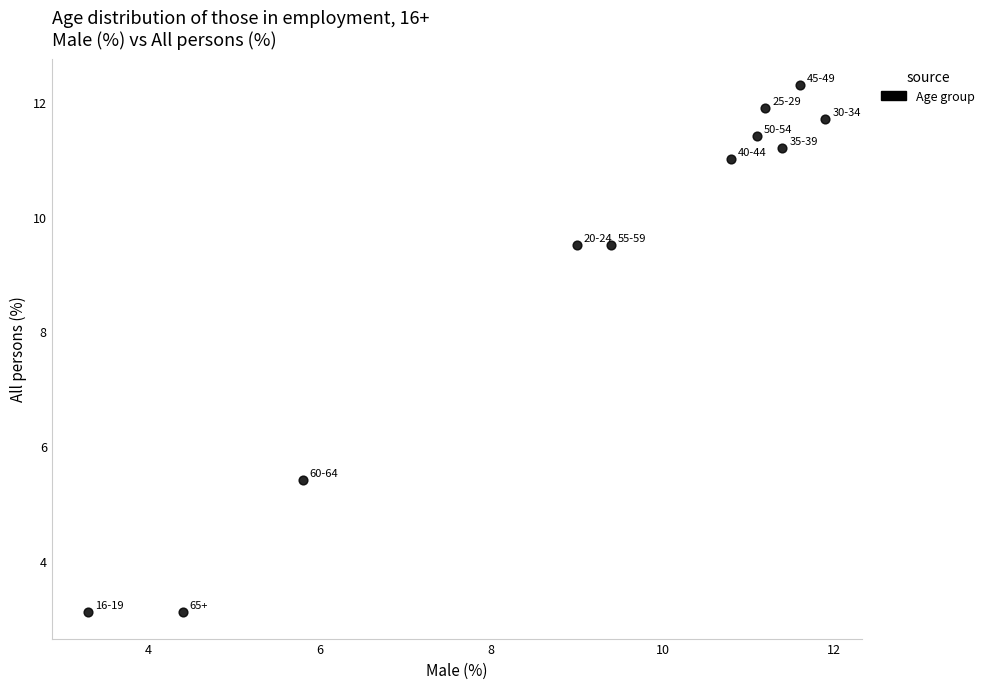

What is the average X value?

9.1